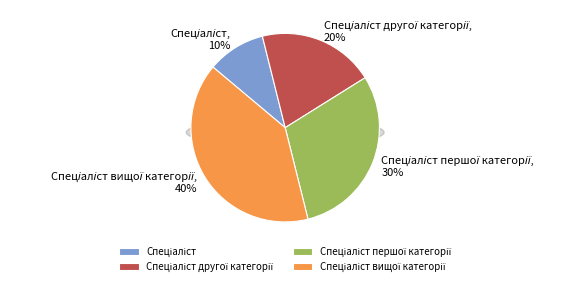

To the nearest percent, what is the combined percentage of Спеціаліст вищої категорії and Спеціаліст першої категорії?

70%